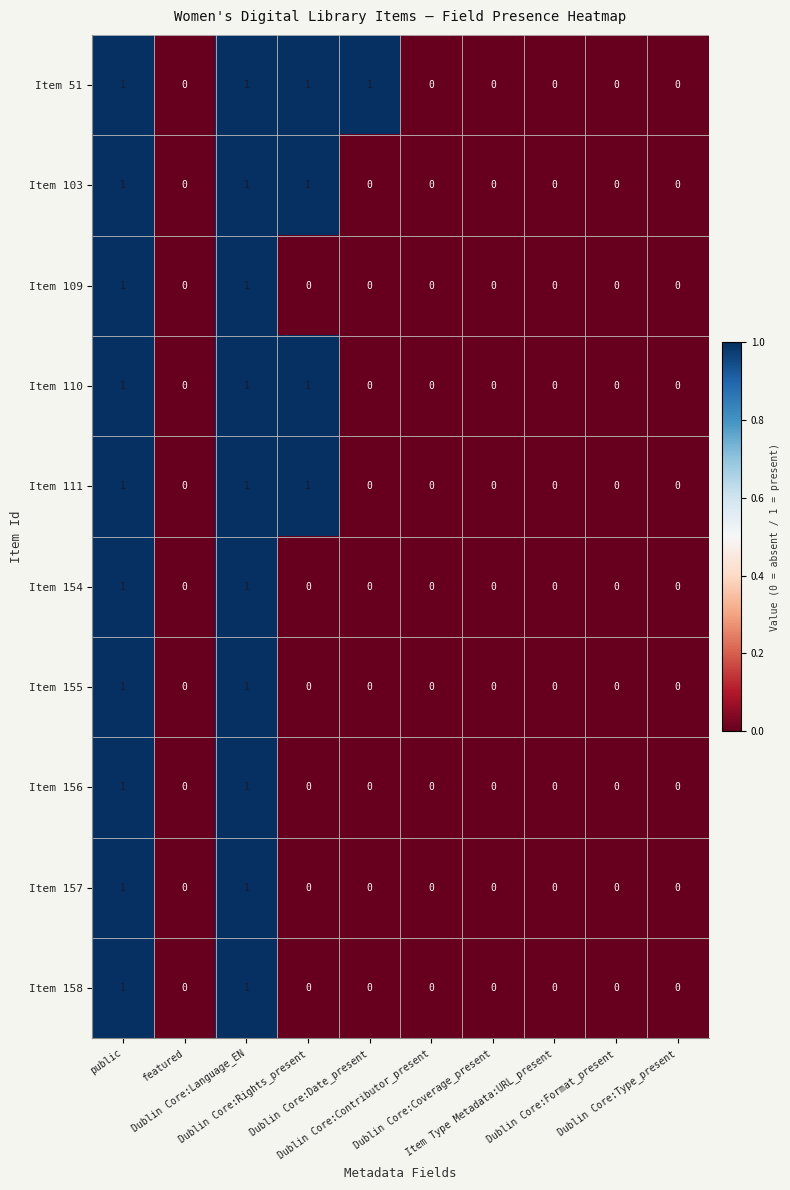

At which category does the chart reach its minimum across all series?

featured